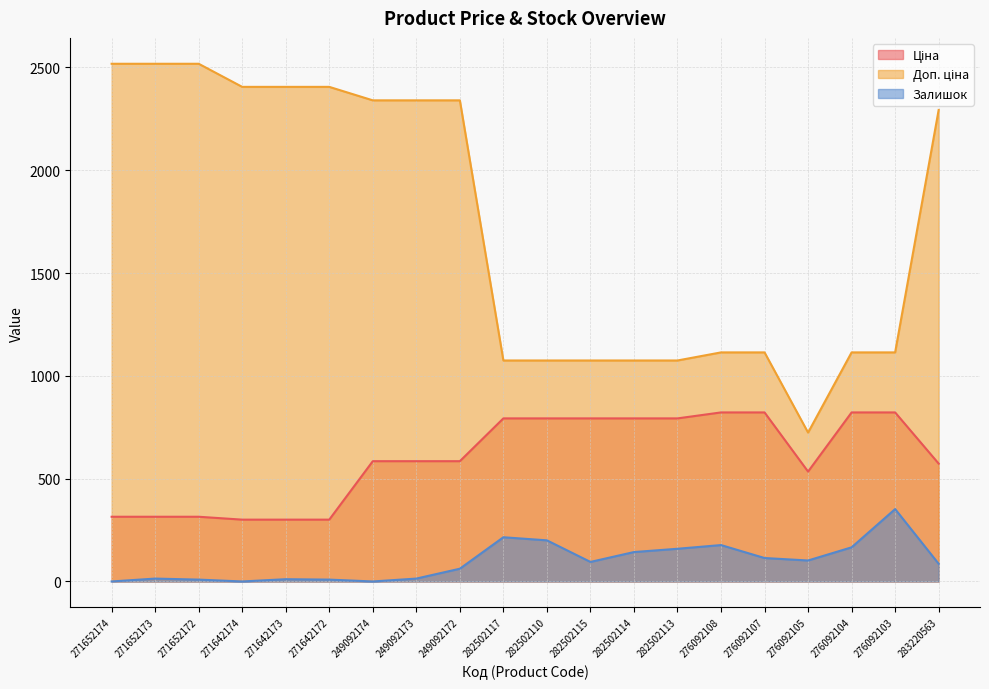

At 282502115, list the series in order from largest to smallest.

Доп. ціна, Ціна, Залишок